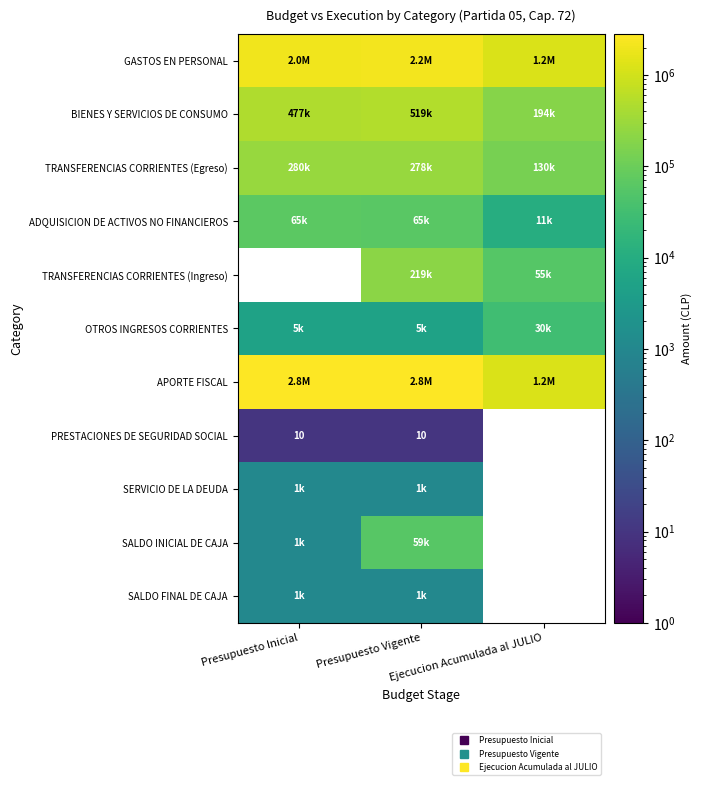

What is the average value of the ADQUISICION DE ACTIVOS NO FINANCIEROS series?

46797.7